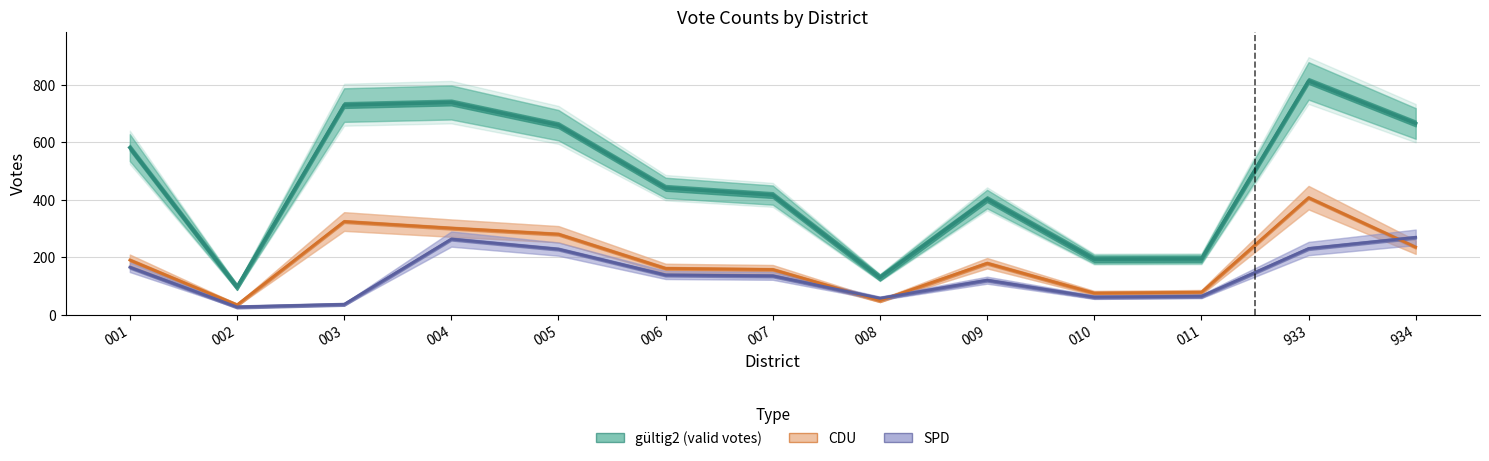

Between 003 and 933, which is larger?

933